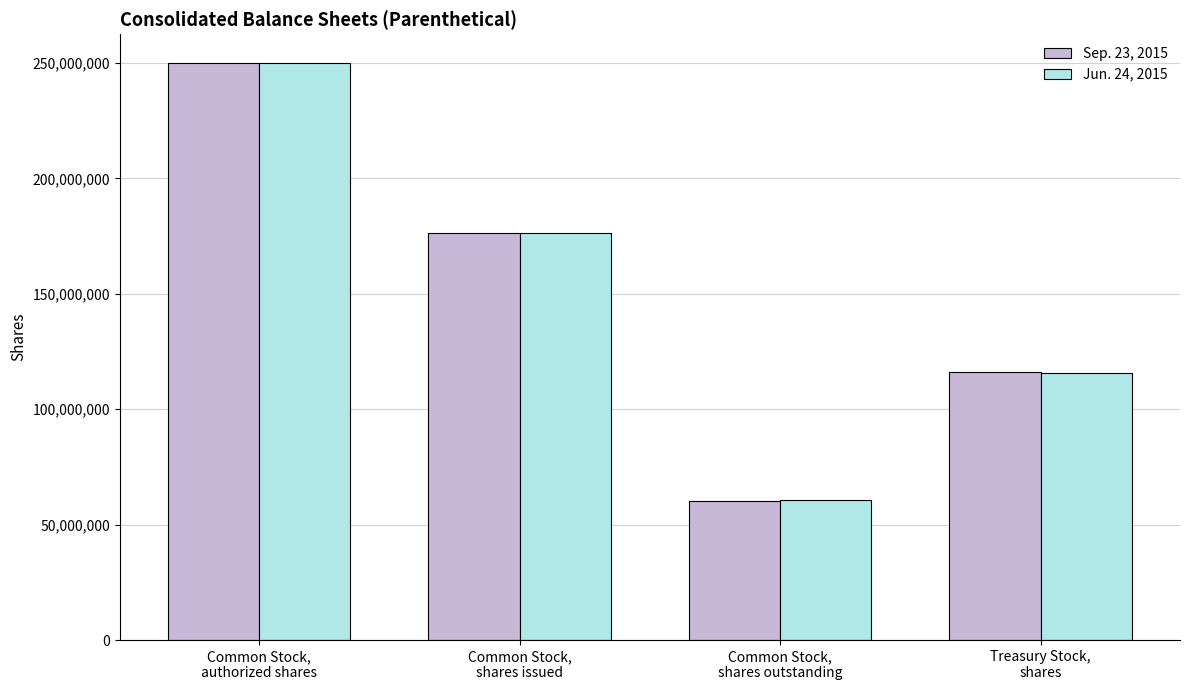

Is the value of Jun. 24, 2015 at Common Stock,
authorized shares greater than the value of Sep. 23, 2015 at Common Stock,
shares issued?

Yes